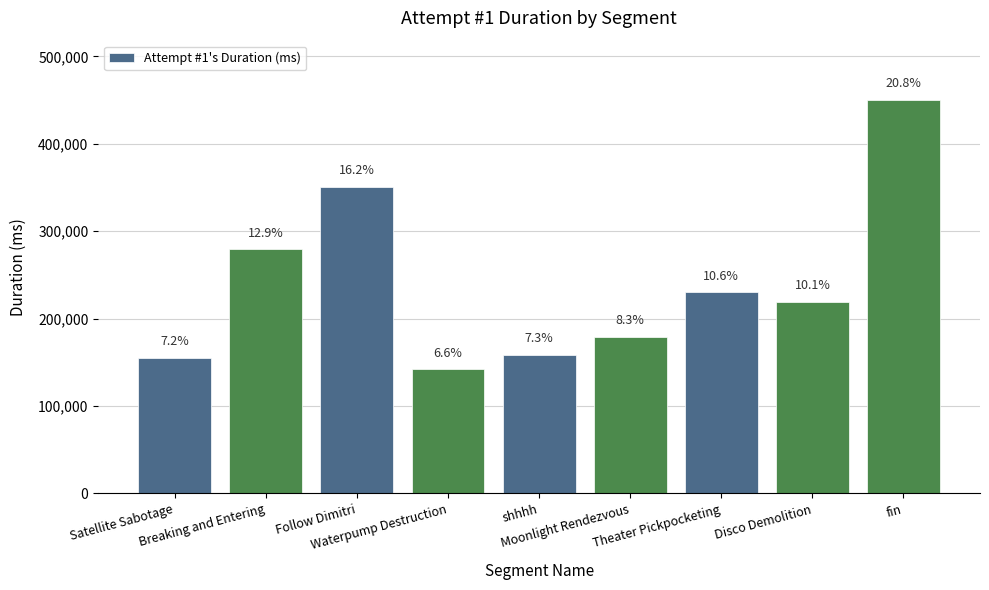

Reading left to right, list all the values displayed in this chart.

Satellite Sabotage=155278	Breaking and Entering=279189	Follow Dimitri=350628	Waterpump Destruction=142241	shhhh=158554	Moonlight Rendezvous=179001	Theater Pickpocketing=230186	Disco Demolition=219083	fin=450344